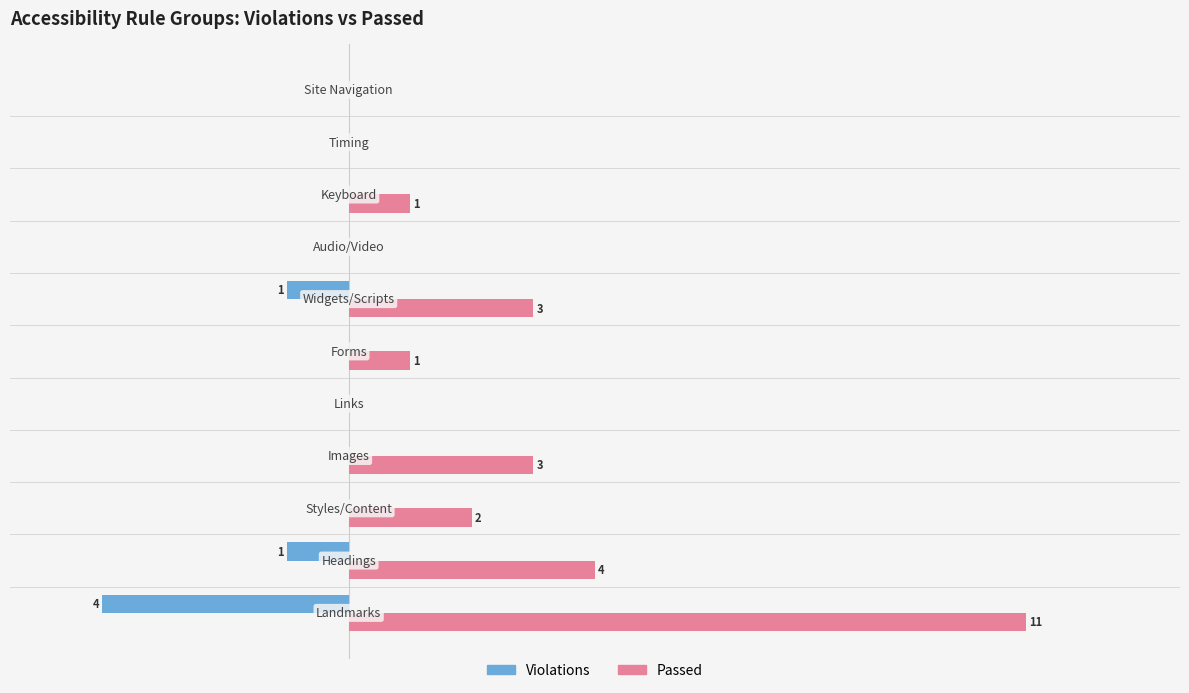

What are all the series names shown in the legend?

Violations, Passed